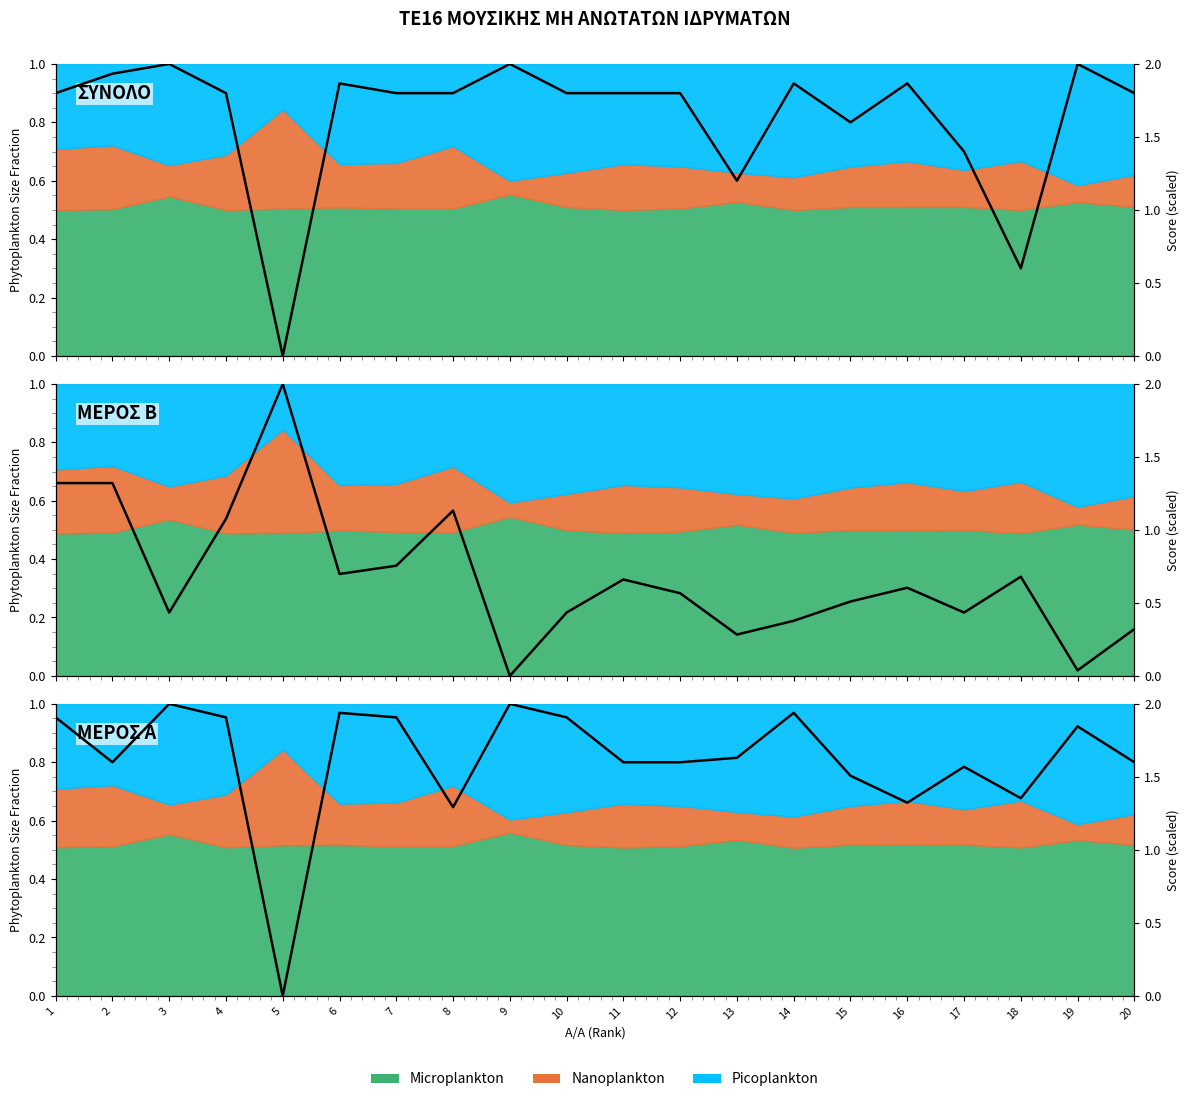

Which category has the lowest value in the Nanoplankton series?

9